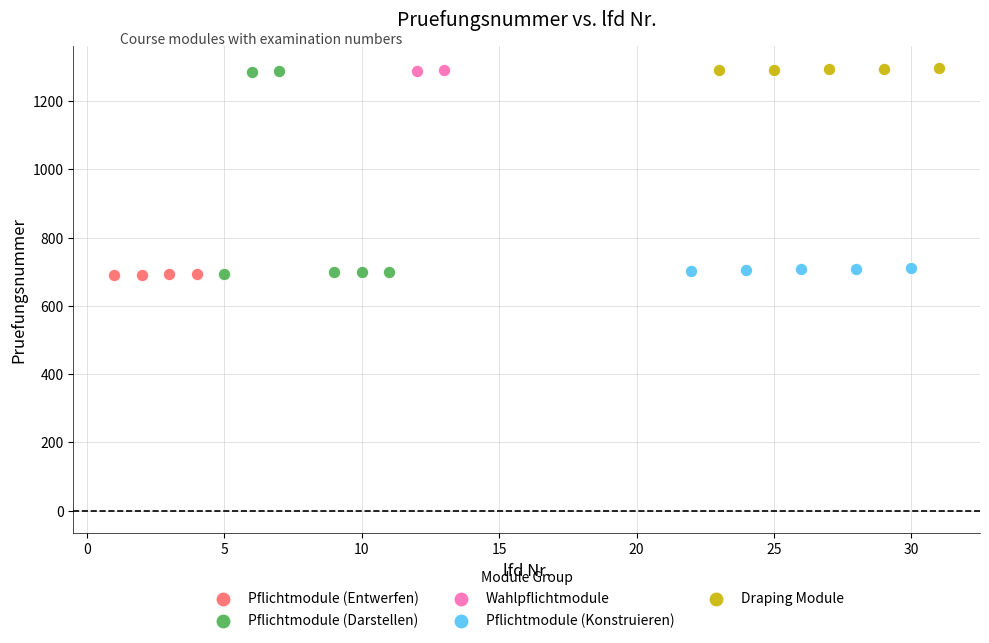

What are all the series names shown in the legend?

Pflichtmodule (Entwerfen), Pflichtmodule (Darstellen), Wahlpflichtmodule, Pflichtmodule (Konstruieren), Draping Module